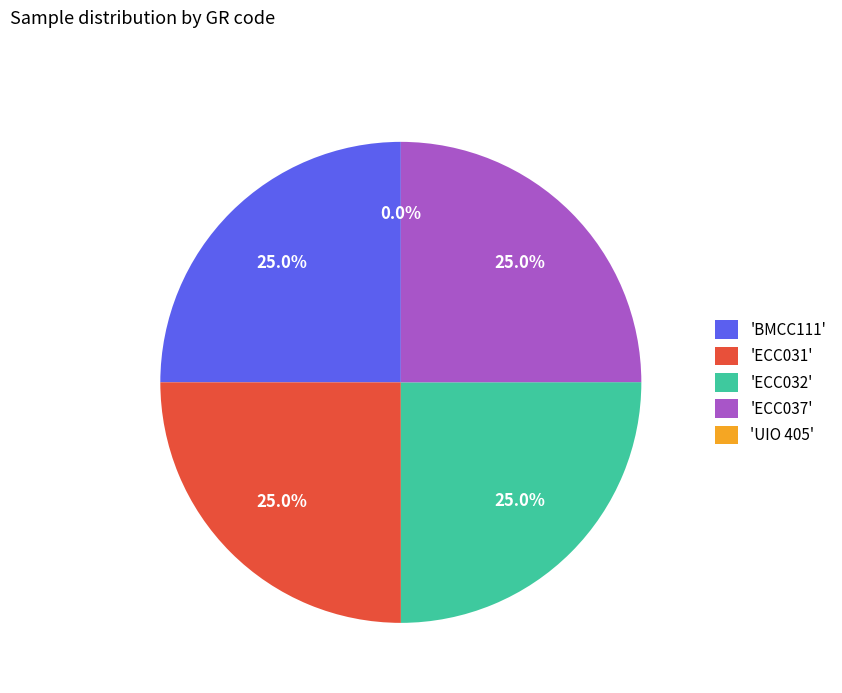

What percentage is NOT represented by 'ECC032'?

75.0%